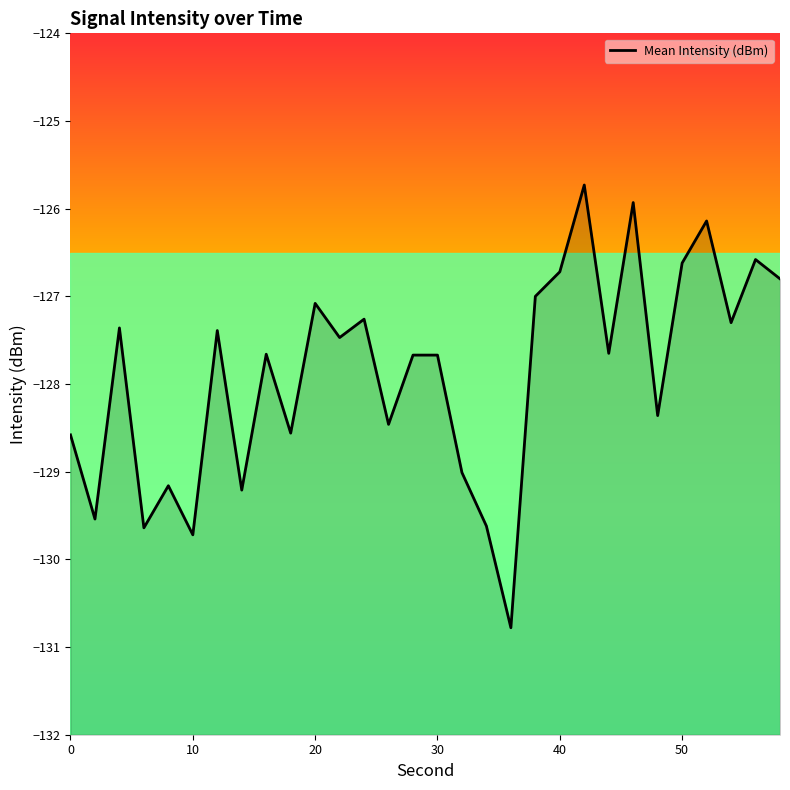

Does the chart have visible grid lines?

No